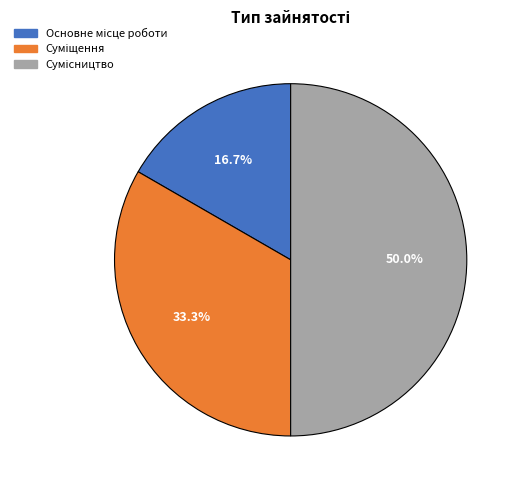

To the nearest percent, what percentage of the pie is Сумісництво?

50%